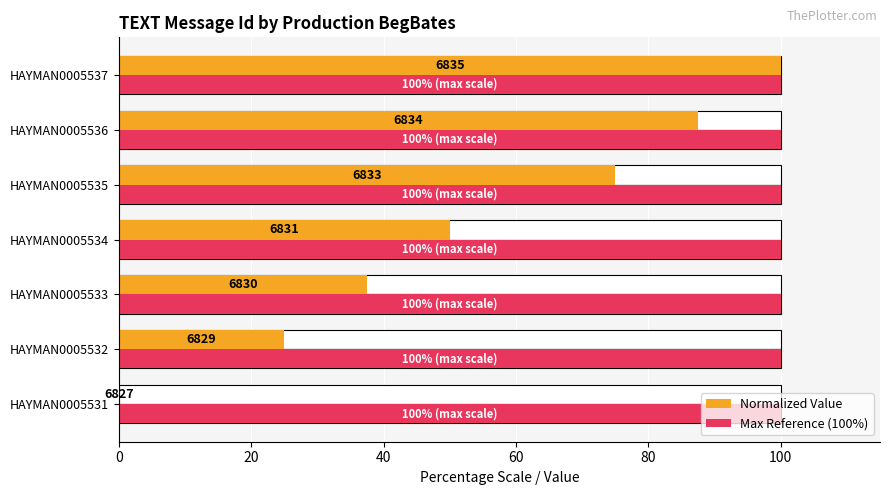

What is the difference between the maximum and minimum values in the Normalized Value series?

100.0